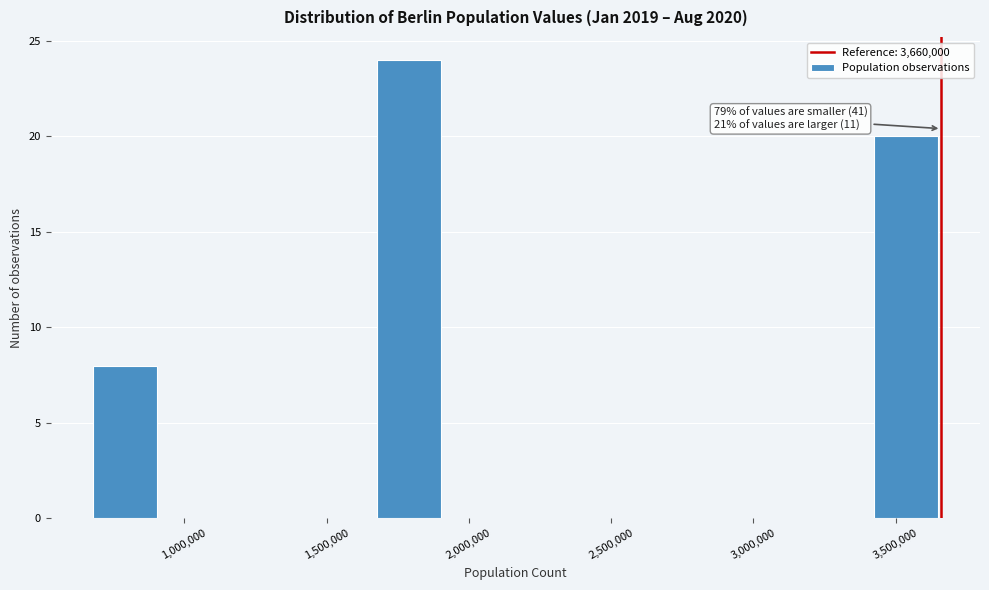

Which range on the x-axis has the tallest bar?

1700000 to 1950000